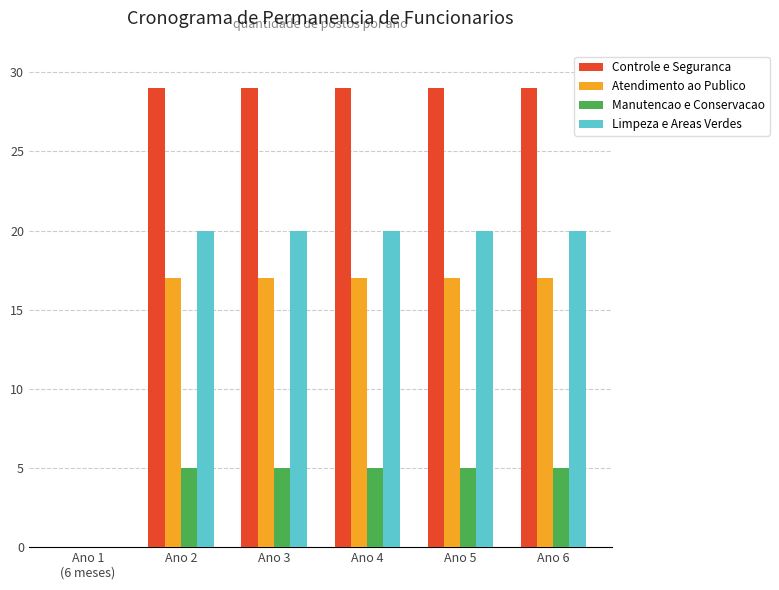

What is the sum of the Controle e Seguranca values at Ano 2 and Ano 1
(6 meses)?

29